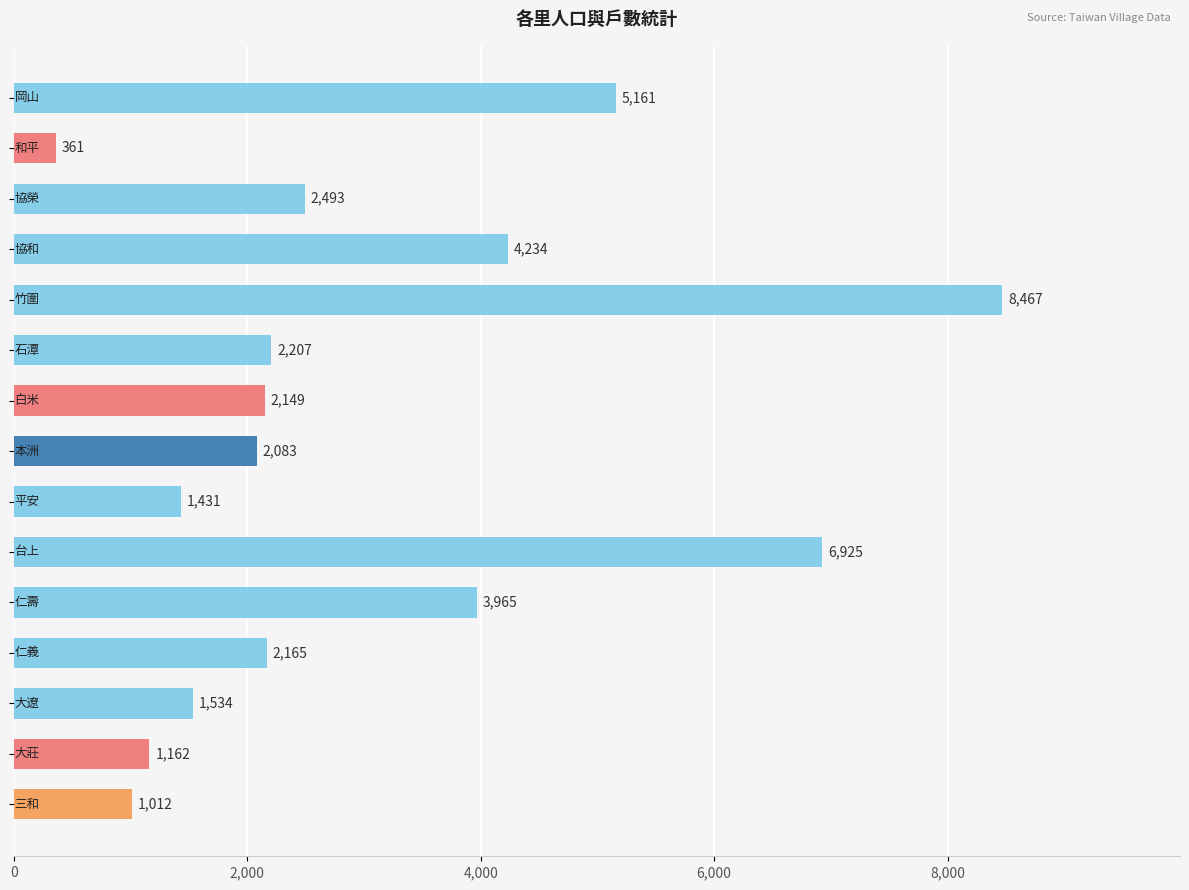

What is the minimum value shown in the chart?

361